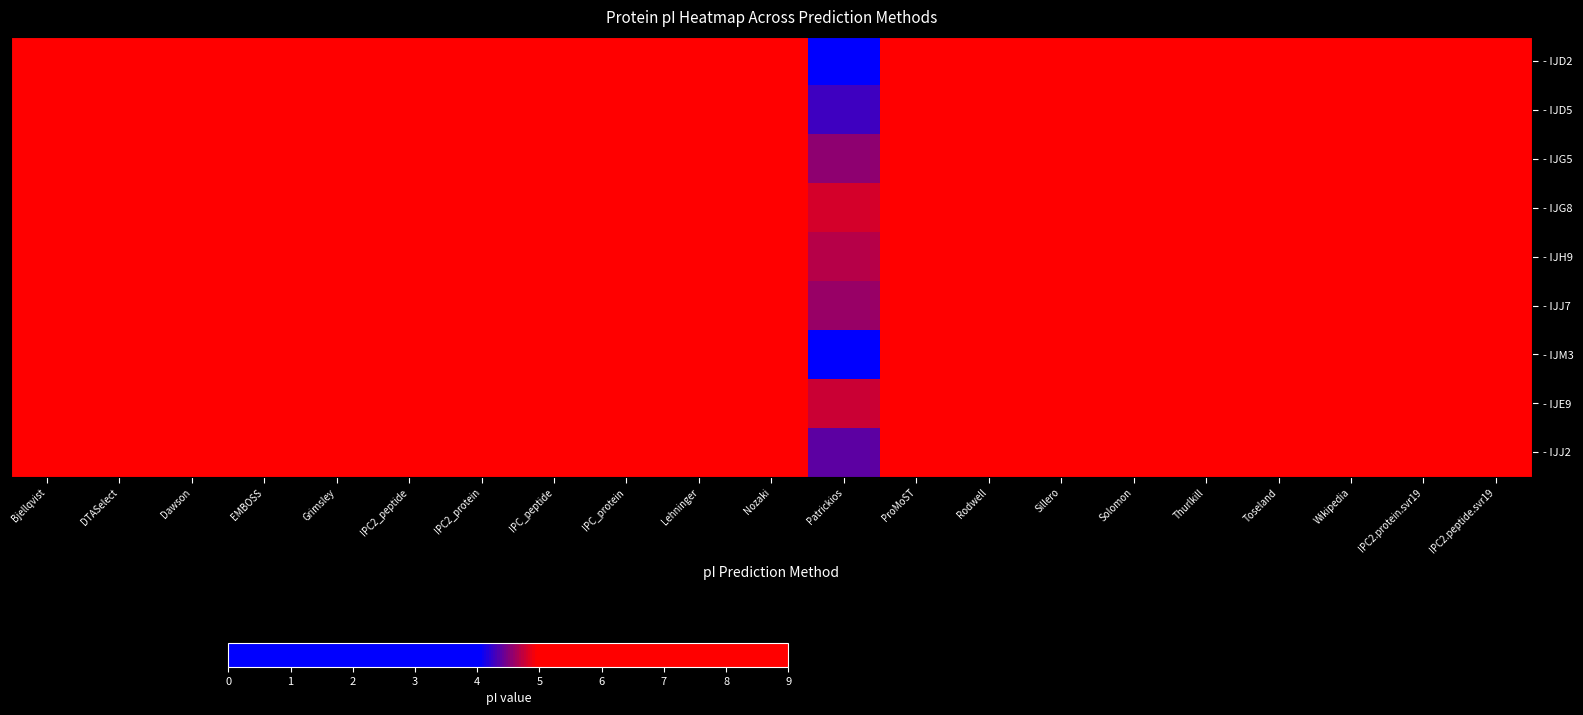

Reading left to right, list all the values displayed in this chart.

- IJD2: Bjellqvist=8.2	DTASelect=8.2	Dawson=8.2	EMBOSS=8.4	Grimsley=7.6	IPC2_peptide=7.2	IPC2_protein=7.5	IPC_peptide=8.4	IPC_protein=7.7	Lehninger=8.3	Nozaki=8.1	Patrickios=3.6	ProMoST=8.1	Rodwell=8.2	Sillero=8.4	Solomon=8.4	Thurlkill=8.2	Toseland=7.6	Wikipedia=8.3	IPC2.protein.svr19=7.2	IPC2.peptide.svr19=7.6
- IJD5: Bjellqvist=7.7	DTASelect=7.9	Dawson=7.8	EMBOSS=8.1	Grimsley=7.0	IPC2_peptide=7.2	IPC2_protein=6.9	IPC_peptide=8.0	IPC_protein=7.2	Lehninger=8.0	Nozaki=8.1	Patrickios=4.3	ProMoST=7.2	Rodwell=7.8	Sillero=8.2	Solomon=8.0	Thurlkill=7.9	Toseland=6.9	Wikipedia=7.7	IPC2.protein.svr19=6.8	IPC2.peptide.svr19=7.6
- IJG5: Bjellqvist=7.7	DTASelect=8.0	Dawson=8.1	EMBOSS=8.4	Grimsley=7.4	IPC2_peptide=7.0	IPC2_protein=7.0	IPC_peptide=8.5	IPC_protein=7.6	Lehninger=8.5	Nozaki=8.0	Patrickios=4.6	ProMoST=7.6	Rodwell=8.1	Sillero=8.3	Solomon=8.5	Thurlkill=8.1	Toseland=7.7	Wikipedia=8.1	IPC2.protein.svr19=6.9	IPC2.peptide.svr19=7.6
- IJG8: Bjellqvist=8.5	DTASelect=8.4	Dawson=8.4	EMBOSS=8.7	Grimsley=7.6	IPC2_peptide=7.4	IPC2_protein=7.6	IPC_peptide=8.8	IPC_protein=7.8	Lehninger=8.8	Nozaki=8.8	Patrickios=4.8	ProMoST=8.1	Rodwell=8.5	Sillero=8.8	Solomon=8.8	Thurlkill=8.5	Toseland=7.9	Wikipedia=8.4	IPC2.protein.svr19=7.4	IPC2.peptide.svr19=7.5
- IJH9: Bjellqvist=8.5	DTASelect=8.4	Dawson=8.5	EMBOSS=8.7	Grimsley=7.7	IPC2_peptide=7.2	IPC2_protein=7.7	IPC_peptide=8.7	IPC_protein=7.7	Lehninger=8.7	Nozaki=8.7	Patrickios=4.7	ProMoST=8.2	Rodwell=8.6	Sillero=8.7	Solomon=8.7	Thurlkill=8.5	Toseland=7.9	Wikipedia=8.5	IPC2.protein.svr19=7.3	IPC2.peptide.svr19=7.6
- IJJ7: Bjellqvist=7.7	DTASelect=8.0	Dawson=8.1	EMBOSS=8.3	Grimsley=7.4	IPC2_peptide=6.9	IPC2_protein=7.0	IPC_peptide=8.4	IPC_protein=7.5	Lehninger=8.4	Nozaki=7.9	Patrickios=4.6	ProMoST=7.7	Rodwell=8.1	Sillero=8.3	Solomon=8.4	Thurlkill=8.1	Toseland=7.6	Wikipedia=8.1	IPC2.protein.svr19=6.8	IPC2.peptide.svr19=7.7
- IJM3: Bjellqvist=6.8	DTASelect=7.4	Dawson=7.2	EMBOSS=7.6	Grimsley=7.0	IPC2_peptide=7.4	IPC2_protein=6.3	IPC_peptide=7.4	IPC_protein=6.9	Lehninger=7.4	Nozaki=7.2	Patrickios=0.0	ProMoST=6.9	Rodwell=7.2	Sillero=7.5	Solomon=7.4	Thurlkill=7.5	Toseland=7.0	Wikipedia=7.2	IPC2.protein.svr19=7.0	IPC2.peptide.svr19=7.4
- IJE9: Bjellqvist=8.5	DTASelect=8.4	Dawson=8.4	EMBOSS=8.7	Grimsley=7.6	IPC2_peptide=7.4	IPC2_protein=7.6	IPC_peptide=8.7	IPC_protein=7.8	Lehninger=8.8	Nozaki=8.7	Patrickios=4.7	ProMoST=8.4	Rodwell=8.5	Sillero=8.8	Solomon=8.8	Thurlkill=8.5	Toseland=7.9	Wikipedia=8.4	IPC2.protein.svr19=7.4	IPC2.peptide.svr19=7.5
- IJJ2: Bjellqvist=7.9	DTASelect=8.2	Dawson=8.2	EMBOSS=8.5	Grimsley=7.6	IPC2_peptide=7.4	IPC2_protein=7.2	IPC_peptide=8.6	IPC_protein=7.8	Lehninger=8.6	Nozaki=8.2	Patrickios=4.4	ProMoST=7.7	Rodwell=8.1	Sillero=8.4	Solomon=8.6	Thurlkill=8.2	Toseland=7.9	Wikipedia=8.2	IPC2.protein.svr19=7.1	IPC2.peptide.svr19=7.6